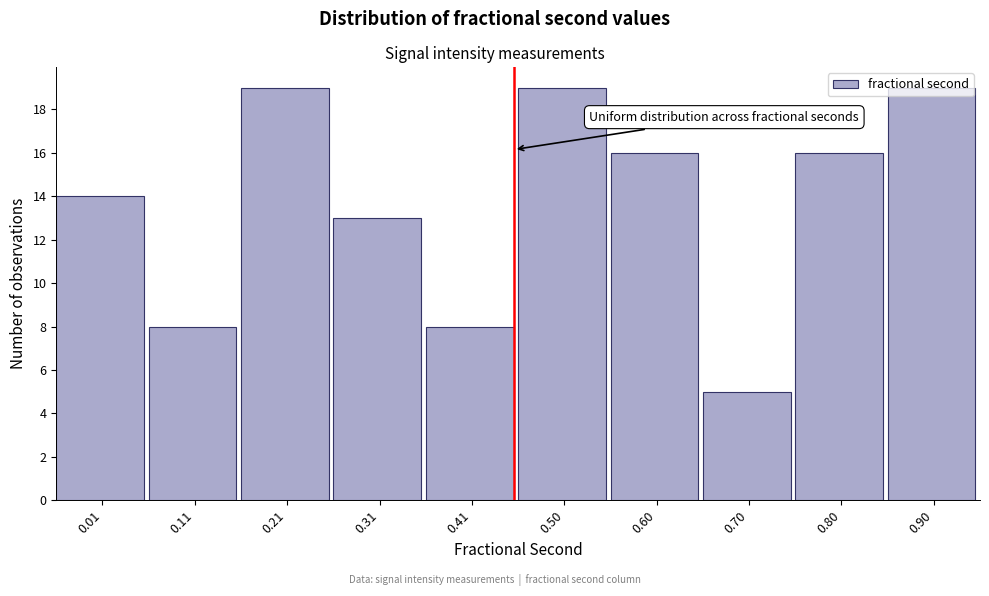

What is the difference between the maximum and minimum values?

14